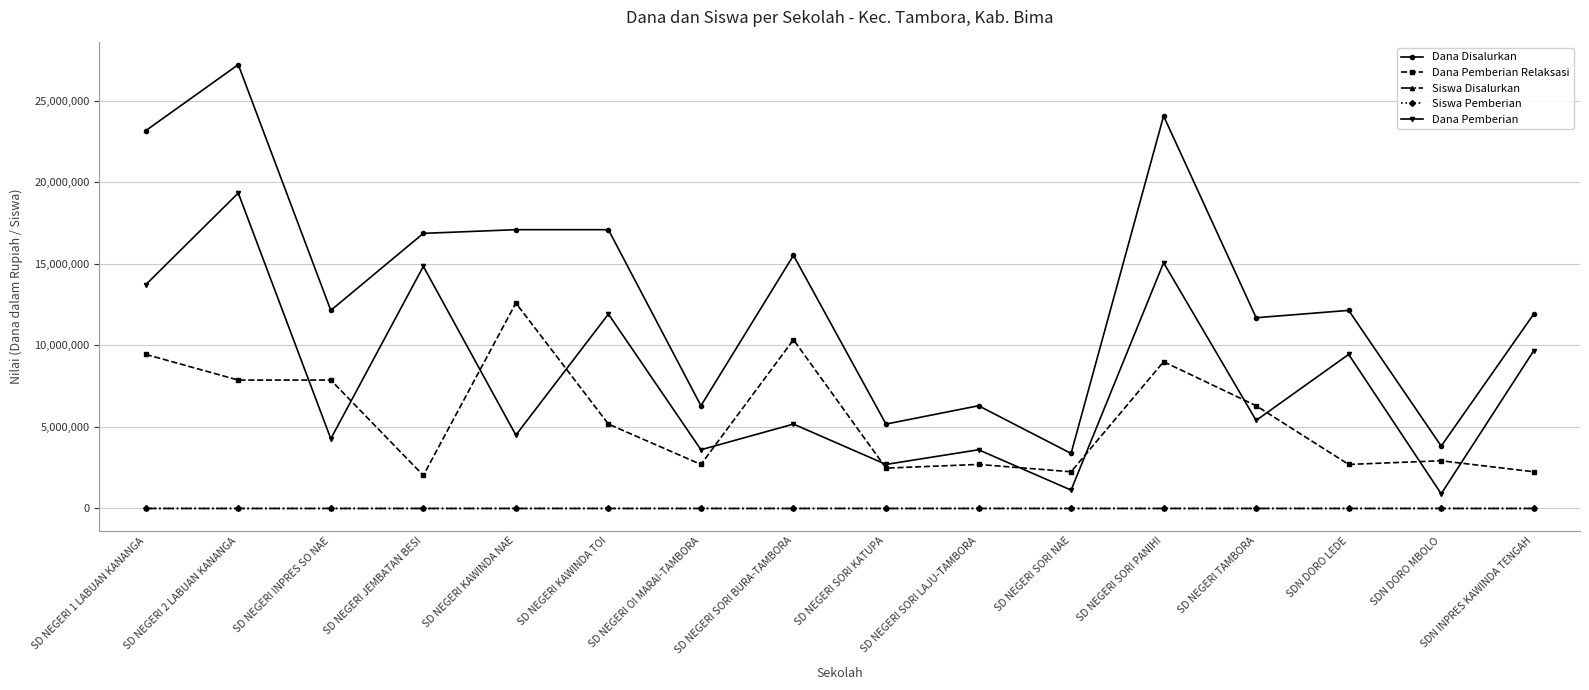

In Dana Pemberian, how many points are lower than both neighbors (excluding endpoints)?

7